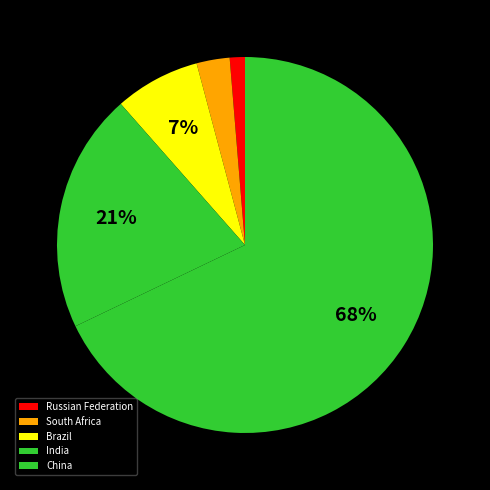

Which has a higher value, Brazil or Russian Federation?

Brazil